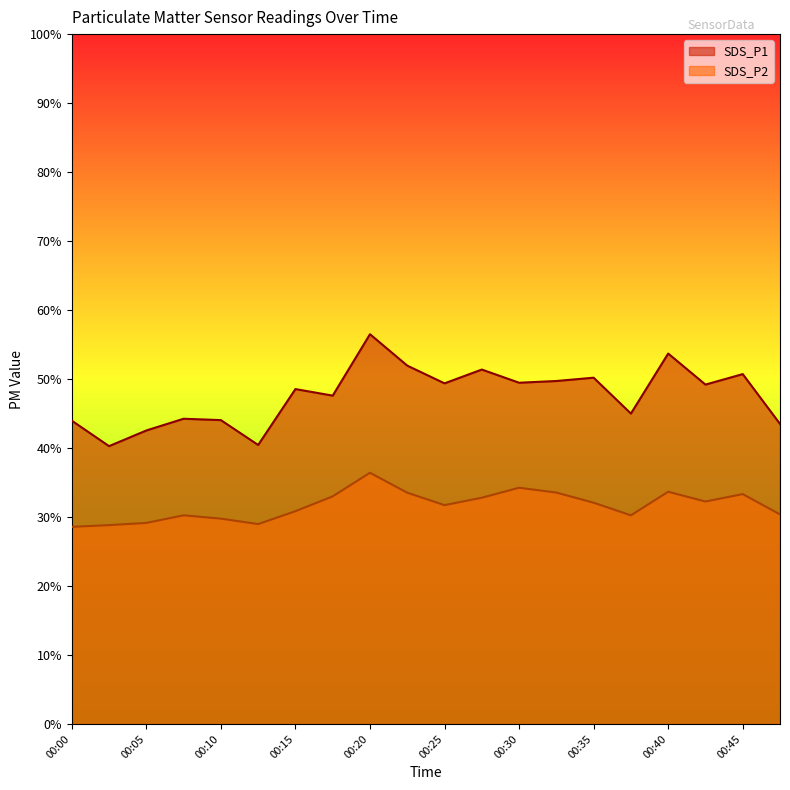

How many values in the SDS_P2 series are below 32?

10